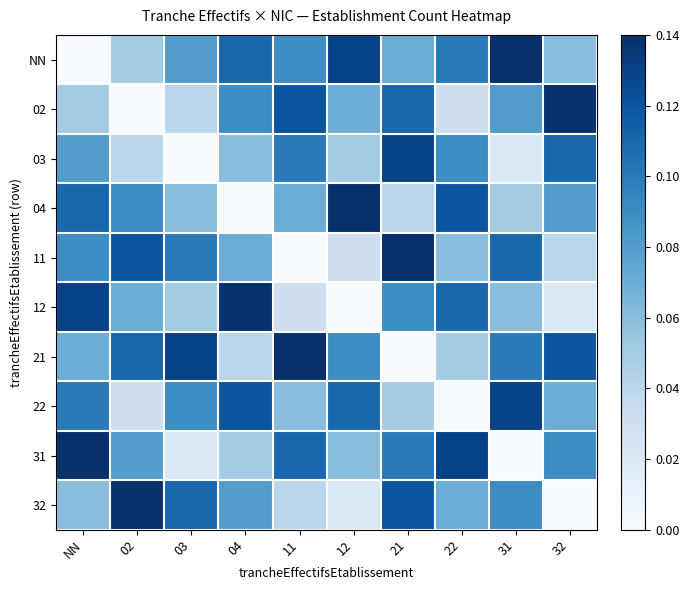

Reading left to right, list all the values displayed in this chart.

NN: NN=0.0	02=0.1	03=0.1	04=0.1	11=0.1	12=0.1	21=0.1	22=0.1	31=0.1	32=0.1
02: NN=0.1	02=0.0	03=0.0	04=0.1	11=0.1	12=0.1	21=0.1	22=0.0	31=0.1	32=0.1
03: NN=0.1	02=0.0	03=0.0	04=0.1	11=0.1	12=0.1	21=0.1	22=0.1	31=0.0	32=0.1
04: NN=0.1	02=0.1	03=0.1	04=0.0	11=0.1	12=0.1	21=0.0	22=0.1	31=0.1	32=0.1
11: NN=0.1	02=0.1	03=0.1	04=0.1	11=0.0	12=0.0	21=0.1	22=0.1	31=0.1	32=0.0
12: NN=0.1	02=0.1	03=0.1	04=0.1	11=0.0	12=0.0	21=0.1	22=0.1	31=0.1	32=0.0
21: NN=0.1	02=0.1	03=0.1	04=0.0	11=0.1	12=0.1	21=0.0	22=0.1	31=0.1	32=0.1
22: NN=0.1	02=0.0	03=0.1	04=0.1	11=0.1	12=0.1	21=0.1	22=0.0	31=0.1	32=0.1
31: NN=0.1	02=0.1	03=0.0	04=0.1	11=0.1	12=0.1	21=0.1	22=0.1	31=0.0	32=0.1
32: NN=0.1	02=0.1	03=0.1	04=0.1	11=0.0	12=0.0	21=0.1	22=0.1	31=0.1	32=0.0